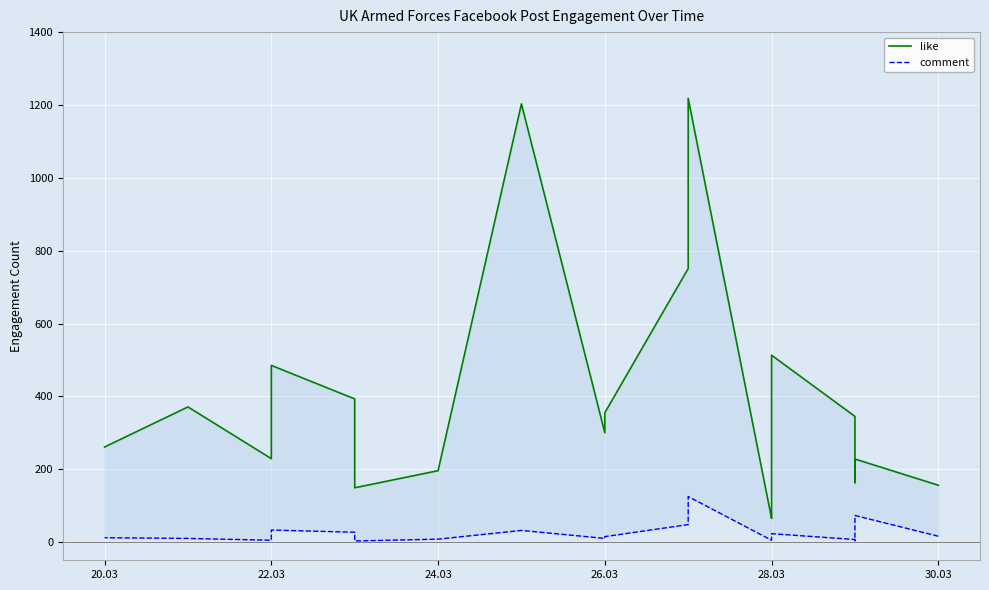

What is the spread (max minus min) of values at 28.03?

490